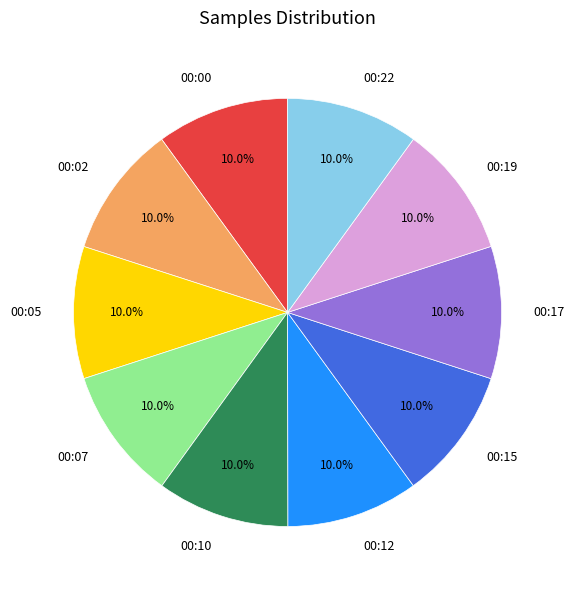

Is the sum of 00:02 and 00:17 greater than half?

No